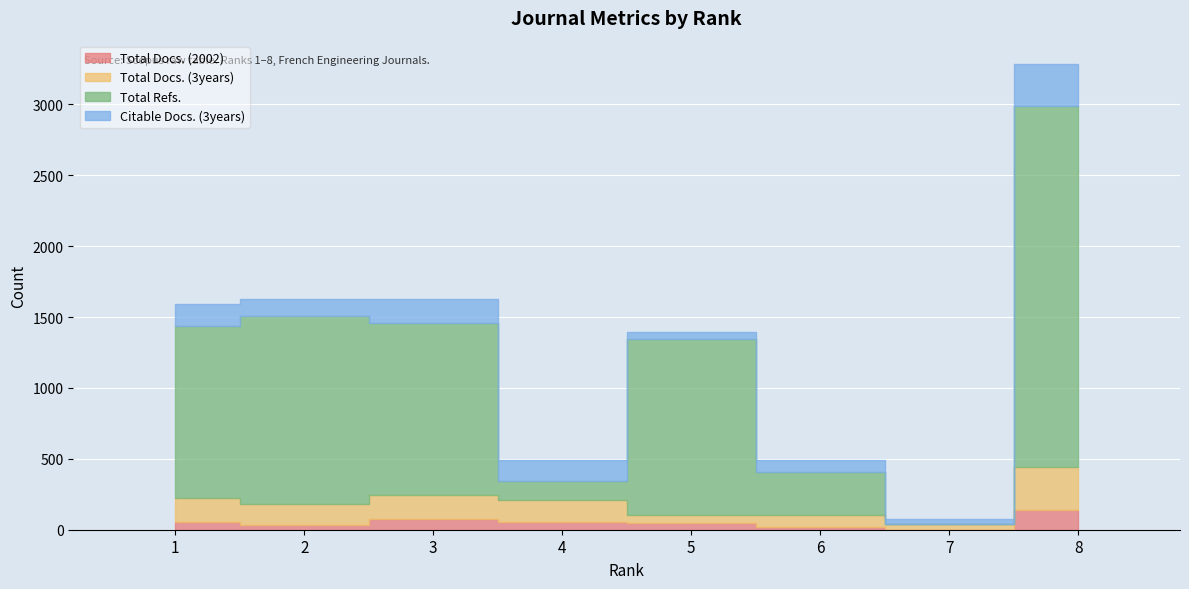

What is the maximum value for Total Docs. (3years)?

304